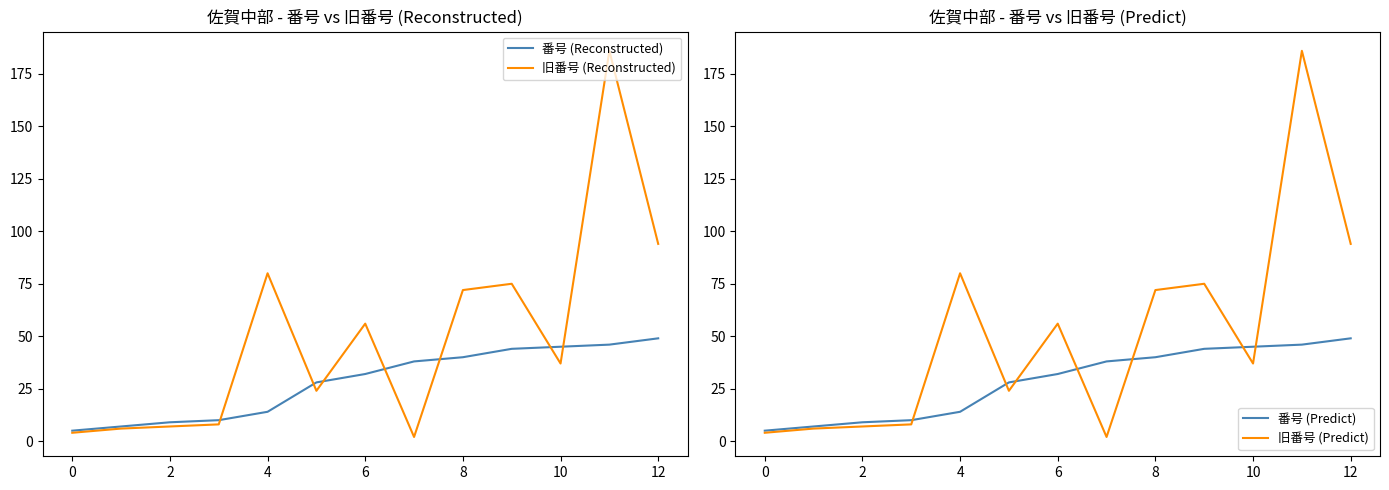

The value of 番号 (Reconstructed) at 12 is 49. True or false?

True